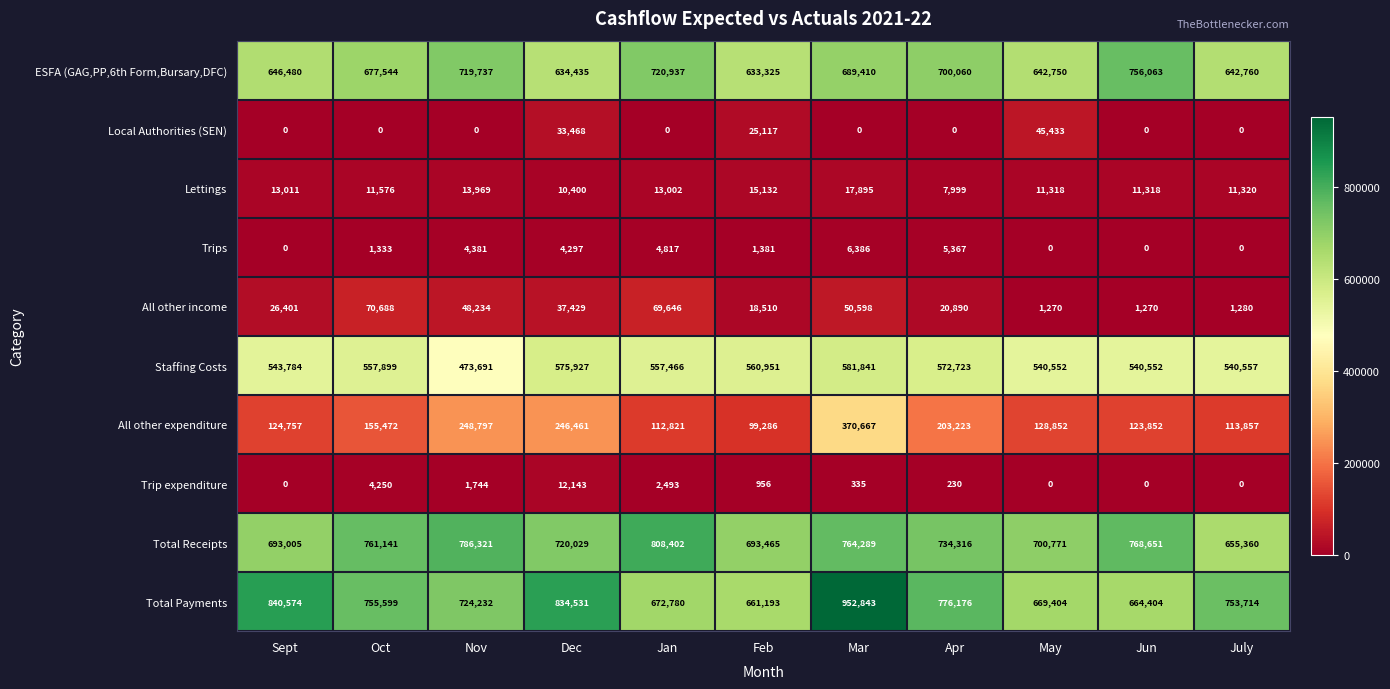

At which category is the sum across all series the highest?

Mar